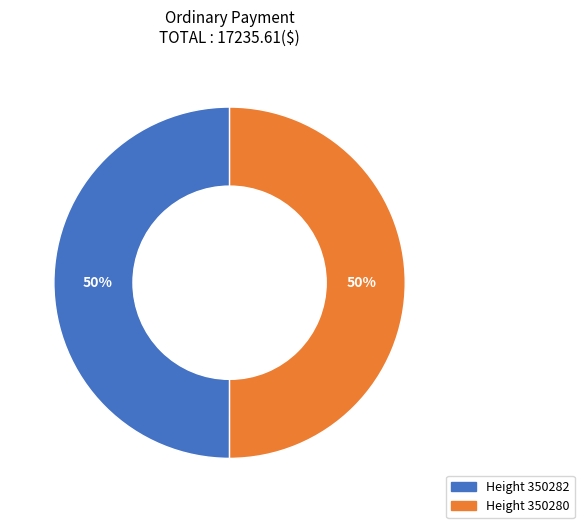

To the nearest percent, what is the average slice percentage?

50%